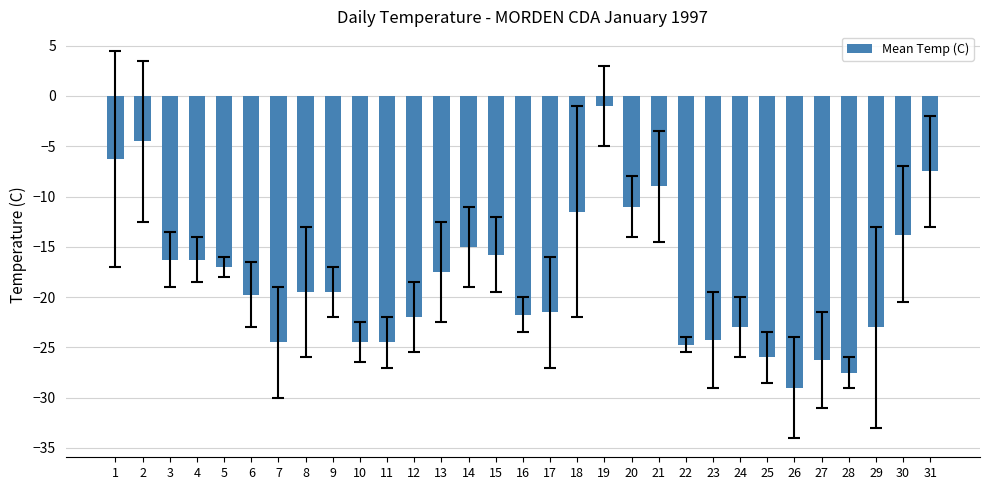

Reading left to right, extract all data points from this chart.

-6.3	-4.5	-16.3	-16.3	-17.0	-19.8	-24.5	-19.5	-19.5	-24.5	-24.5	-22.0	-17.5	-15.0	-15.8	-21.8	-21.5	-11.5	-1.0	-11.0	-9.0	-24.8	-24.3	-23.0	-26.0	-29.0	-26.3	-27.5	-23.0	-13.8	-7.5